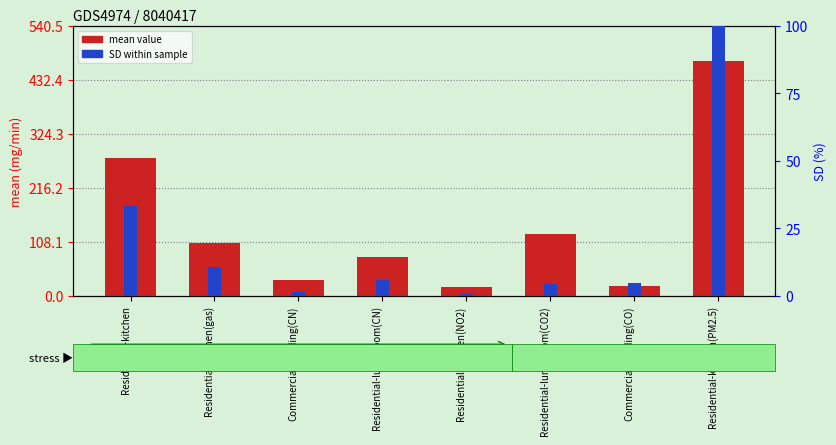

What is the label of the 3rd bar from the left?

Commercial-welding(CN)